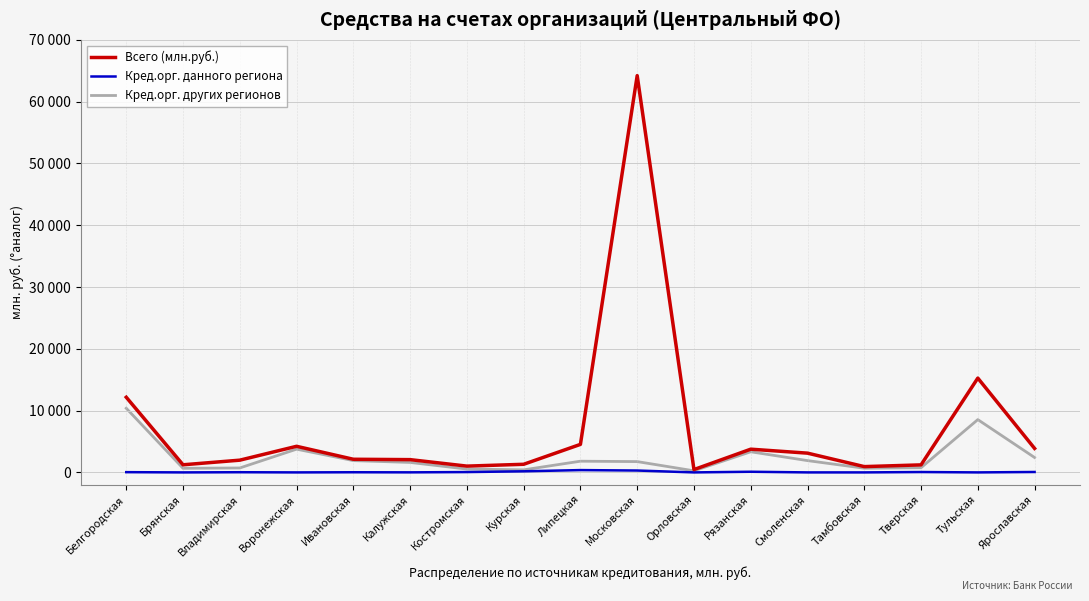

Is the value of Кред.орг. других регионов at Калужская greater than the value of Кред.орг. данного региона at Калужская?

Yes